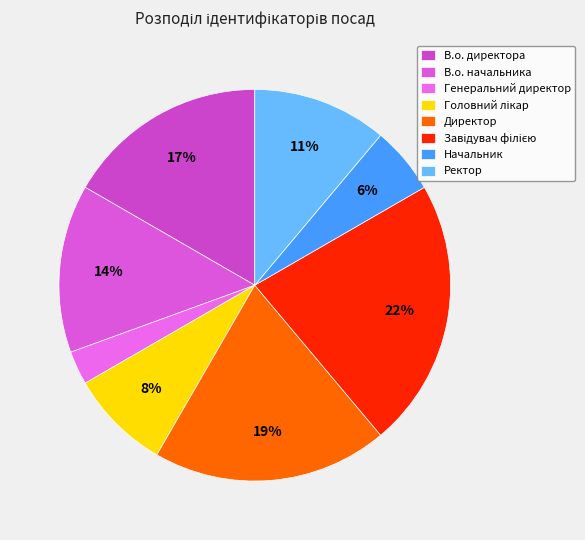

Is Ректор the majority of the pie?

No